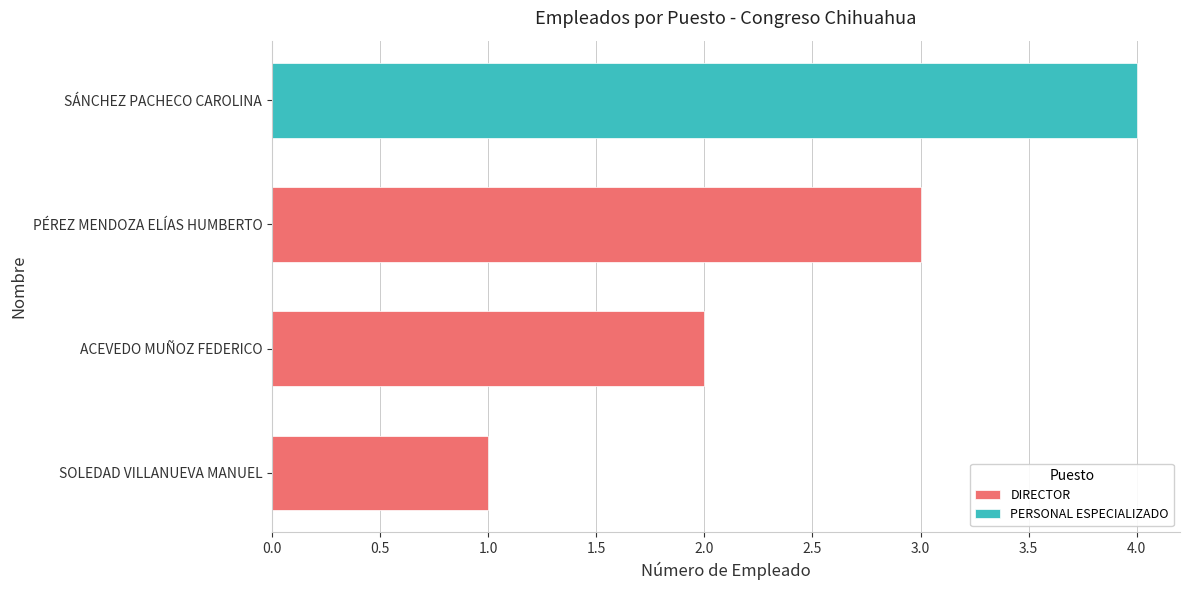

Is it true that the value at 0.0 is 0?

False